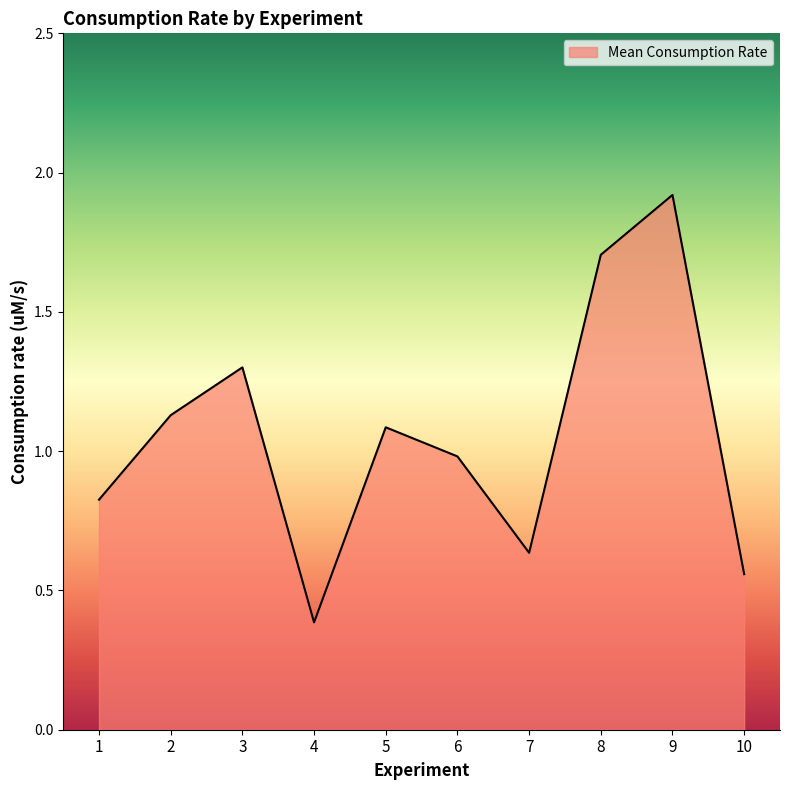

The value at 2 is 1.6. True or false?

False